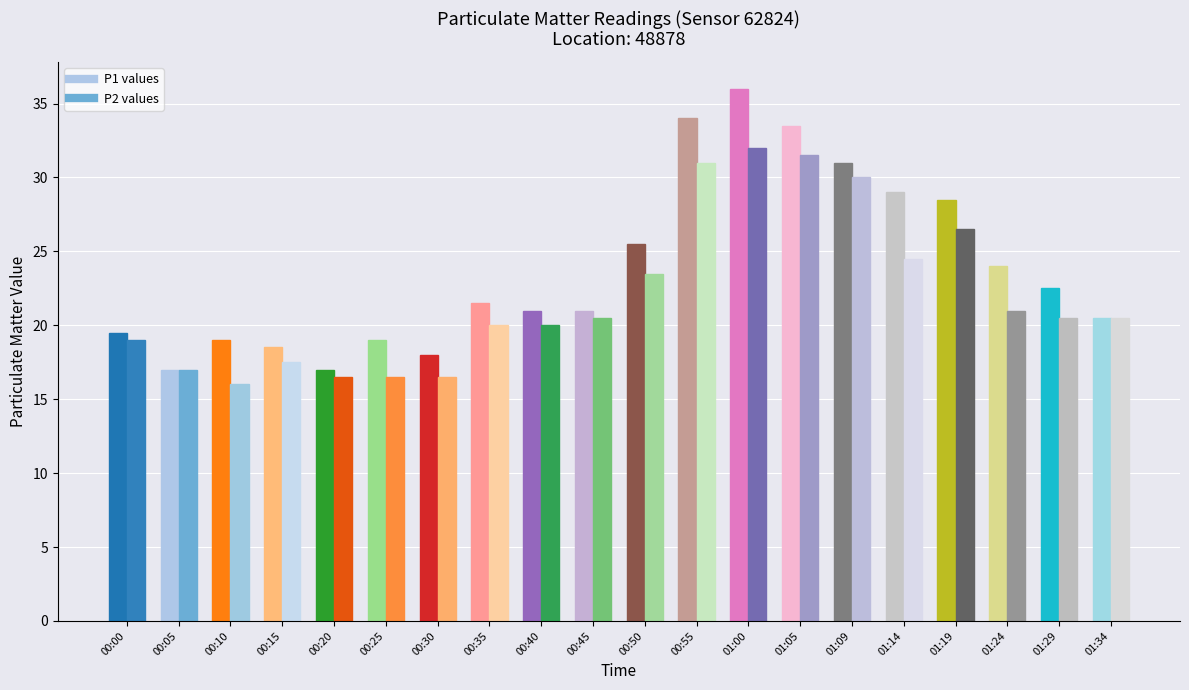

How many distinct data groups are displayed?

2